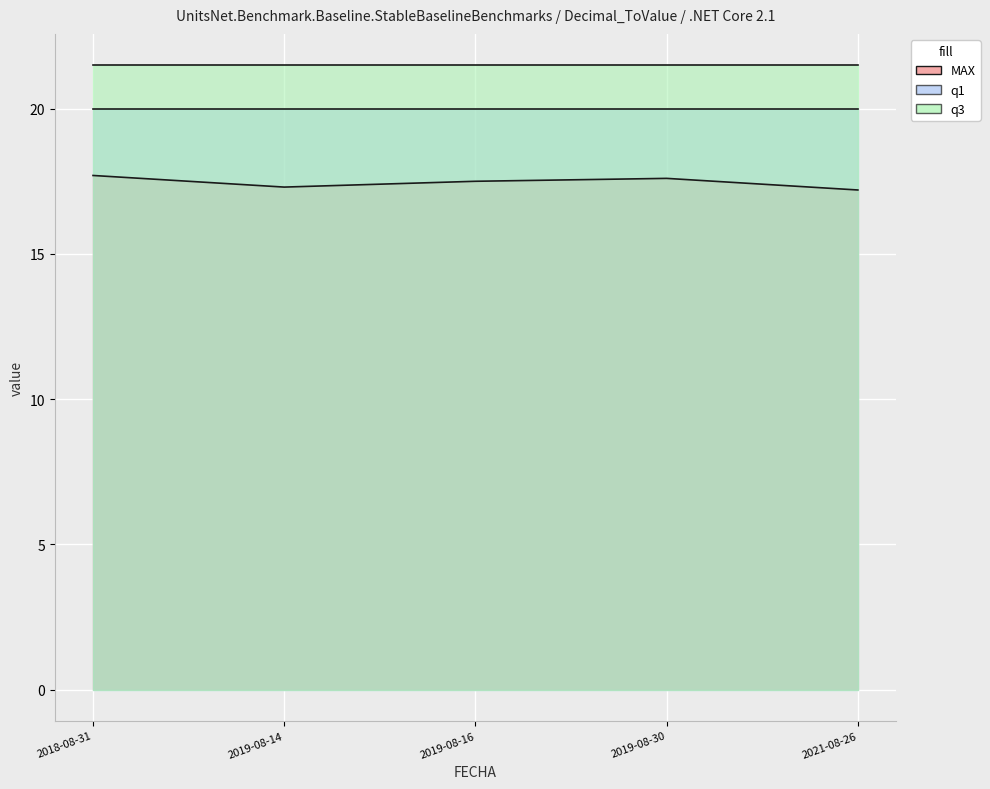

True or false: MAX and q1 intersect in this chart.

False